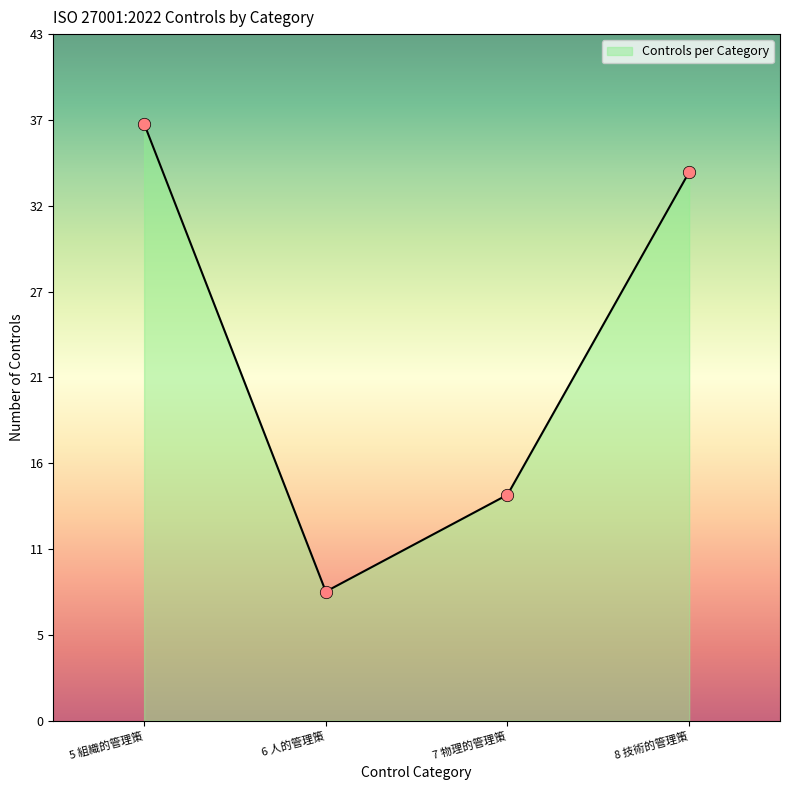

What is the ratio of the value at 7 物理的管理策 to the value at 5 組織的管理策?

0.4